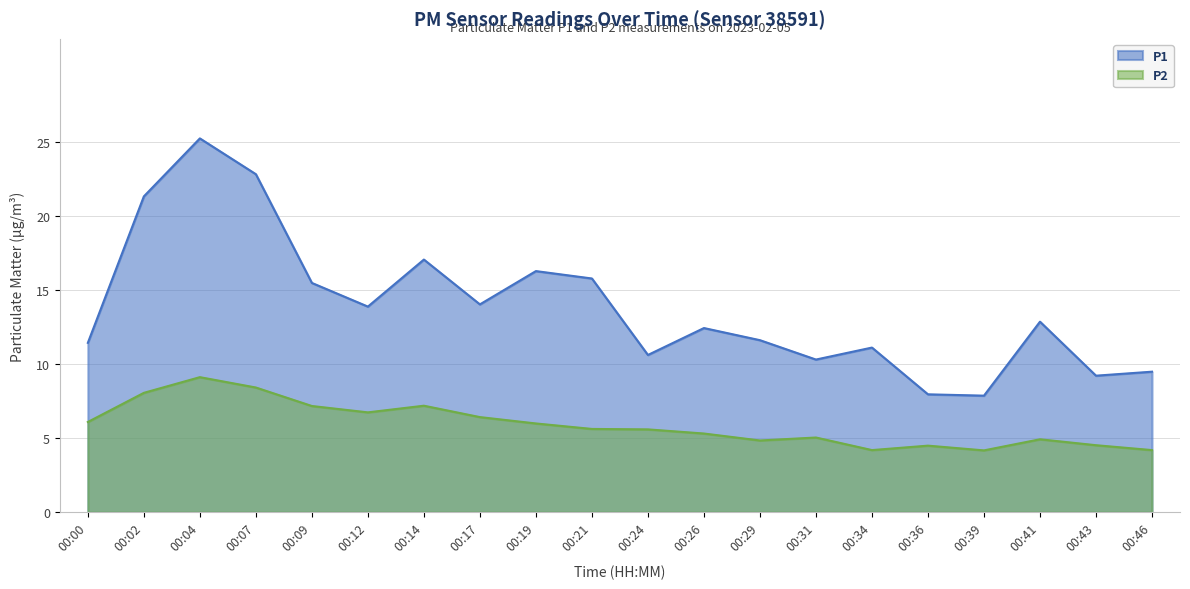

Reading right to left, transcribe all the data shown in this chart.

P1: 9.5	9.2	12.9	7.9	8.0	11.1	10.3	11.6	12.4	10.6	15.8	16.3	14.1	17.1	13.9	15.5	22.9	25.3	21.4	11.4
P2: 4.2	4.5	4.9	4.2	4.5	4.2	5.0	4.8	5.3	5.6	5.6	6.0	6.4	7.2	6.8	7.2	8.4	9.1	8.1	6.1